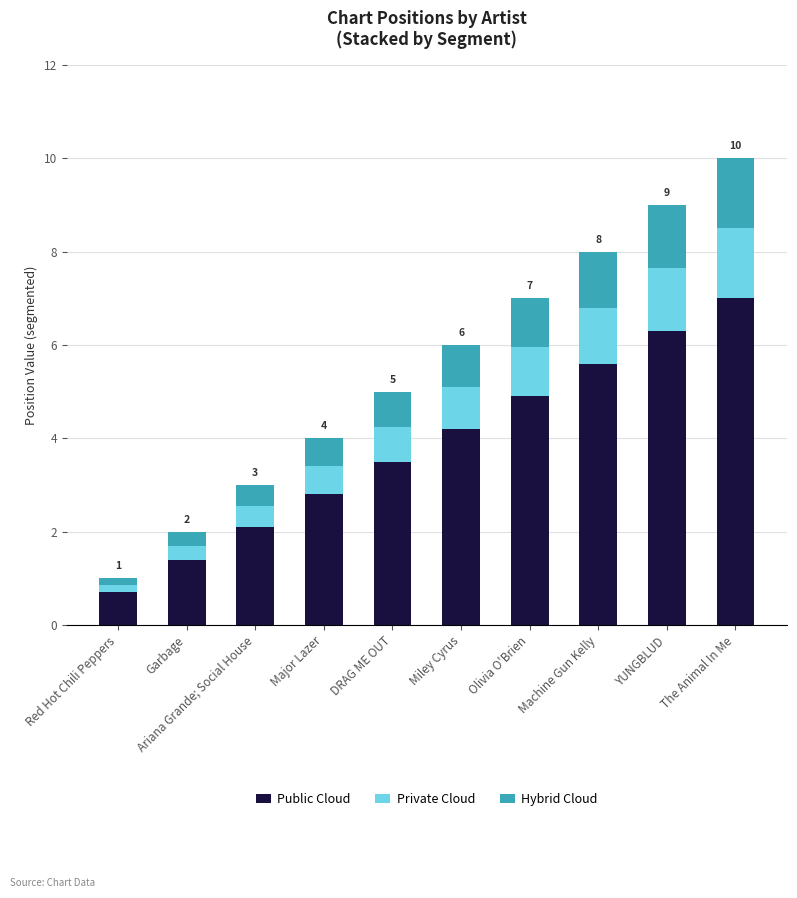

What is the total value across all series at Garbage?

2.0